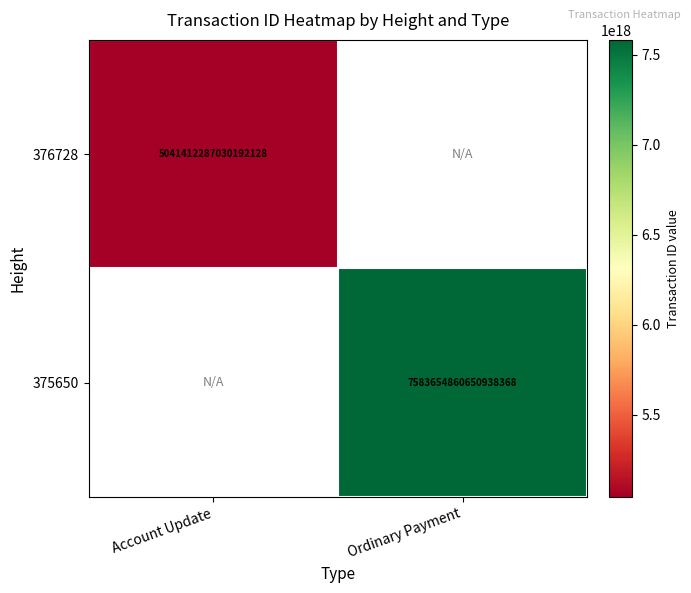

True or false: 375650 has a value of 7583654860650938368 at Ordinary Payment.

True